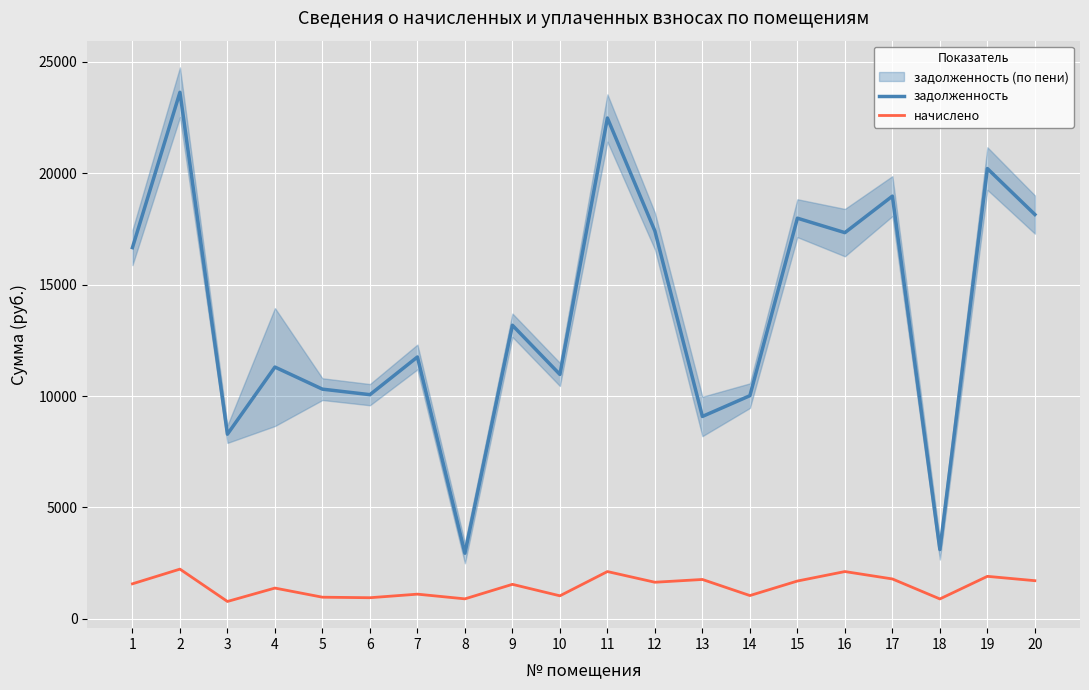

Reading right to left, extract all data points from this chart.

задолженность: 18144.7	20206.6	3112.8	18969.5	17331.9	17979.7	10016.4	9084.8	17402.3	22474.8	10969.3	13176.9	2947.2	11753.0	10062.1	10309.5	11300.8	8288.9	23629.3	16660.2
начислено: 1716.0	1911.0	897.0	1794.0	2125.5	1700.4	1049.1	1770.6	1645.8	2125.5	1037.4	1552.2	900.9	1111.5	951.6	975.0	1384.5	783.9	2234.7	1575.6